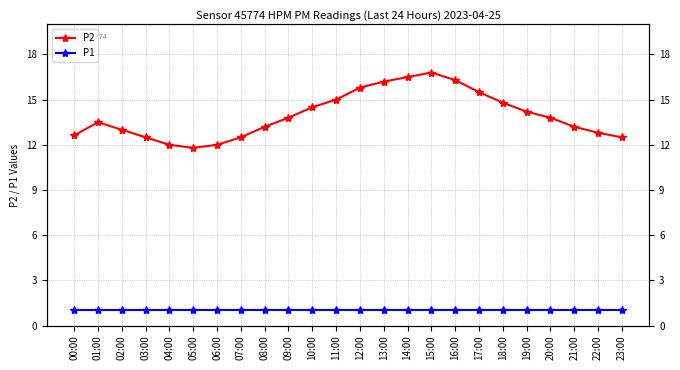

What position from the right is 13:00?

11